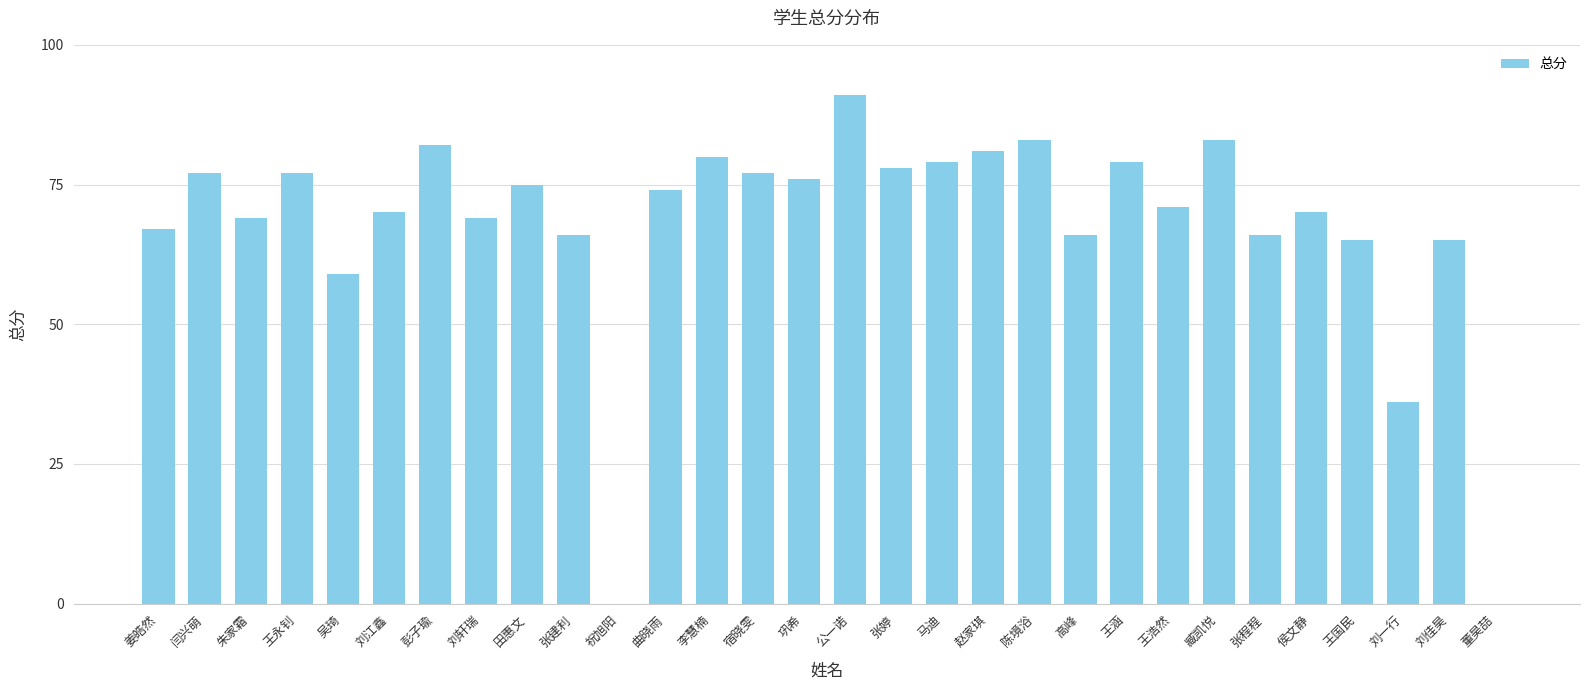

At which label is the value closest to 45?

刘一行